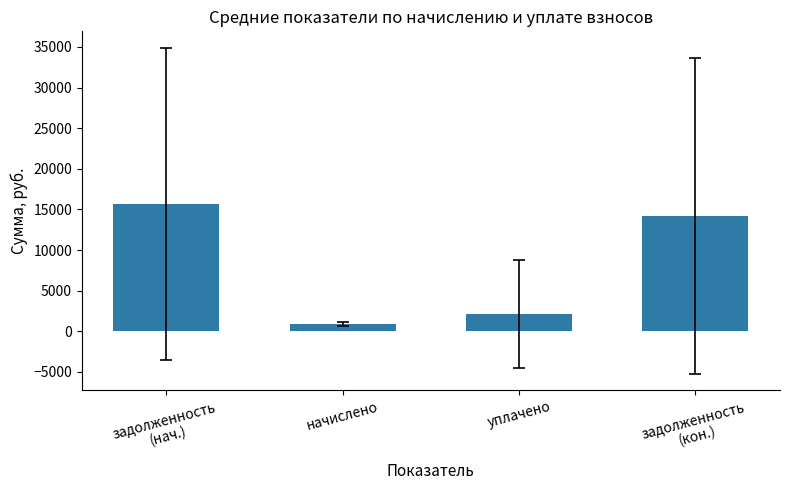

What is the change in value from начислено to уплачено?

+1190.4